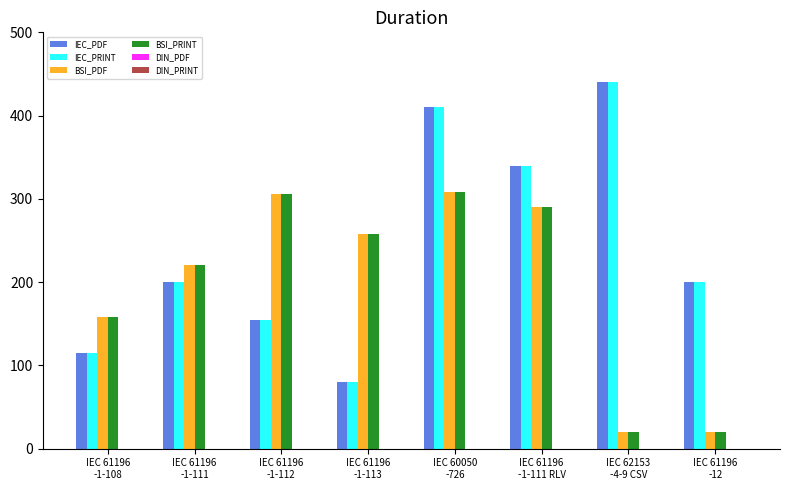

At how many categories does at least one series exceed 359?

2